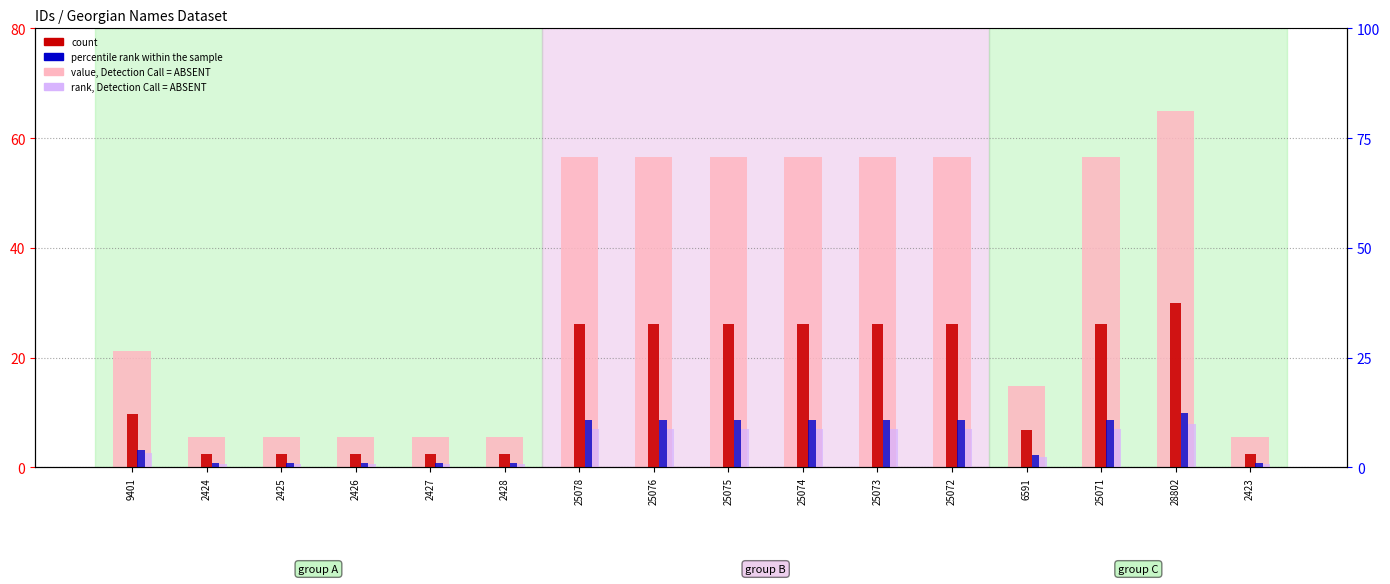

List the series in order of their peak value, highest first.

value, Detection Call = ABSENT, count, percentile rank within the sample, rank, Detection Call = ABSENT